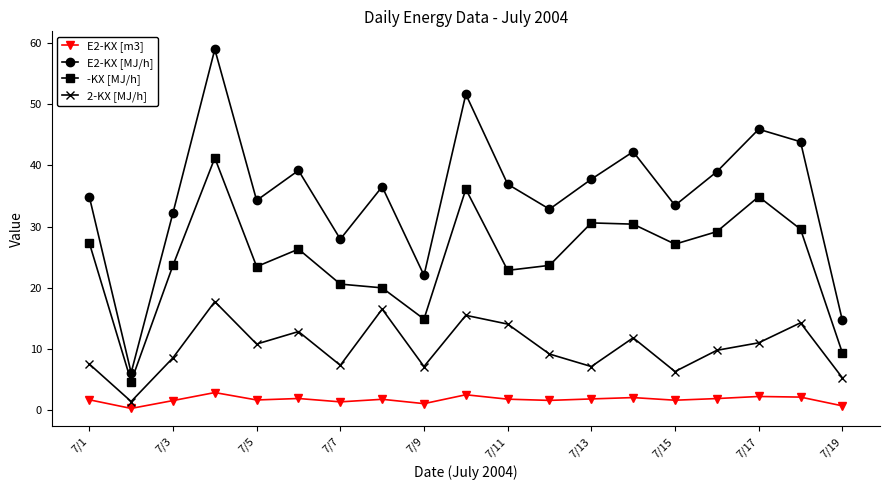

True or false: E2-KX [MJ/h] has more than 0 interior local peaks.

True